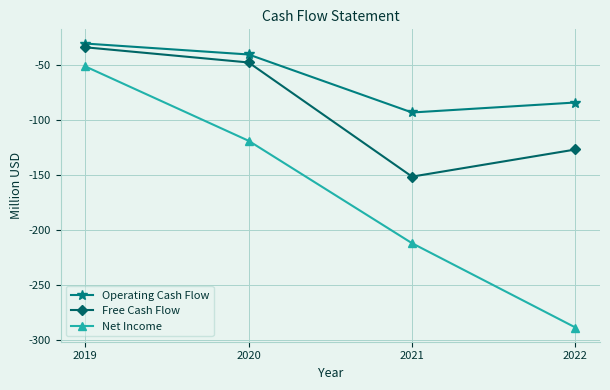

At 2019, list the series in order from largest to smallest.

Operating Cash Flow, Free Cash Flow, Net Income